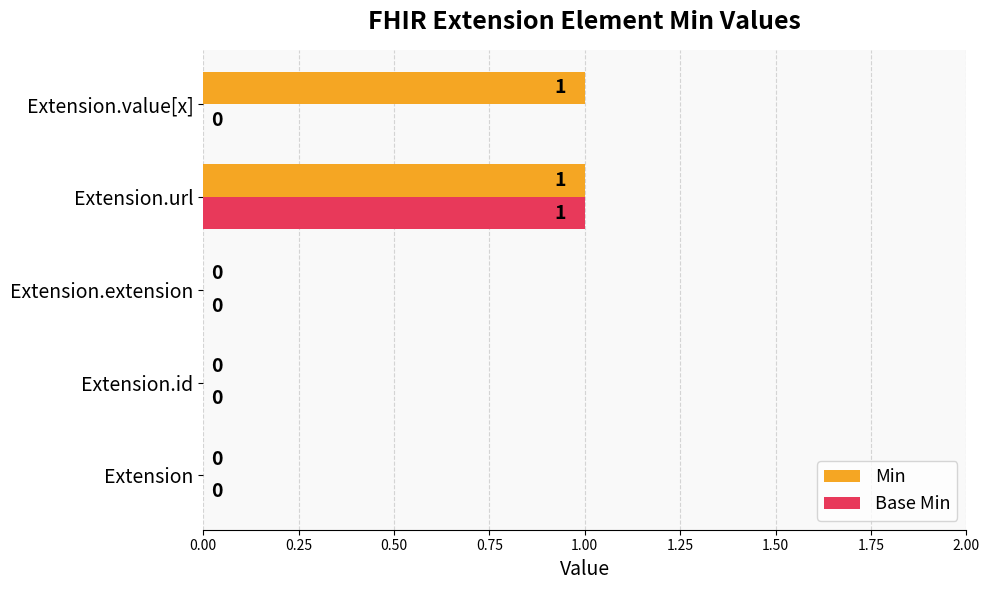

At which category is the sum across all series the highest?

Extension.url